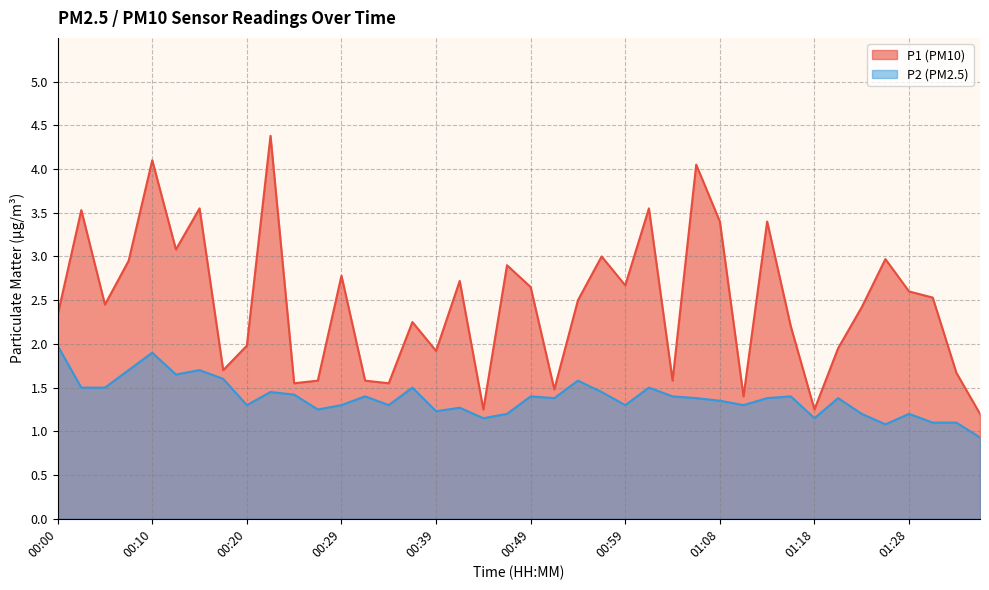

What are all the series names shown in the legend?

P1 (PM10), P2 (PM2.5)